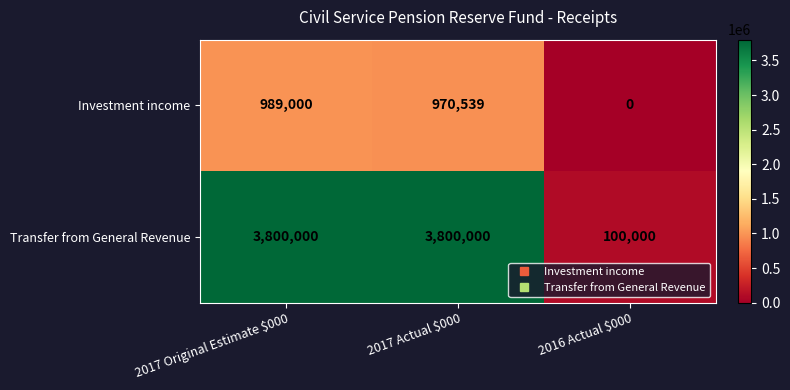

What is the maximum value shown in the chart?

3800000